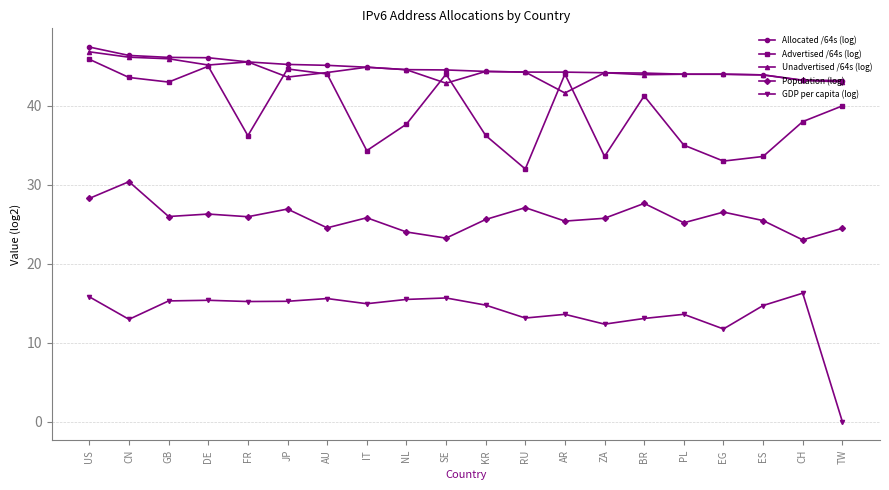

What is the highest value of the GDP per capita (log) series?

16.3